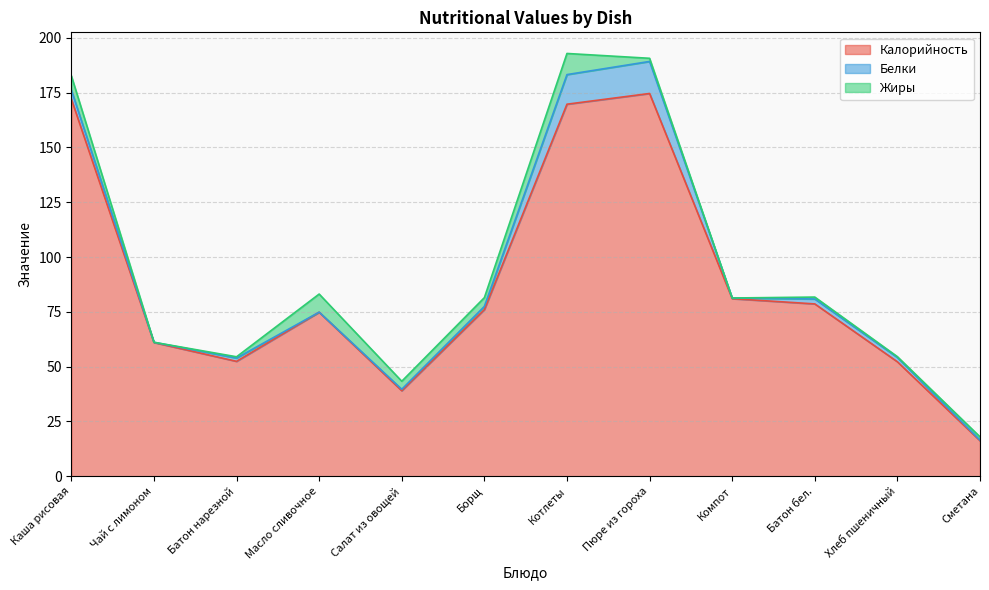

Which series ends up on top after the final intersection of Жиры and Белки?

Жиры